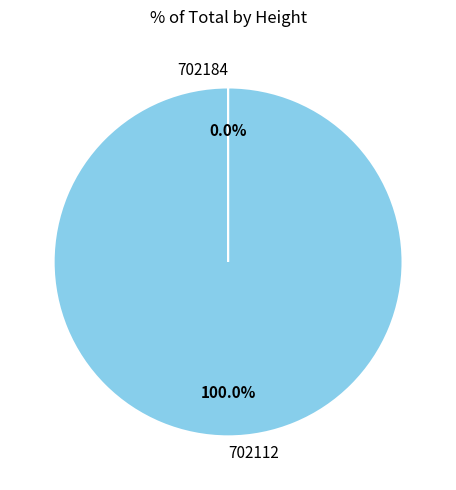

What is the largest slice in the pie chart?

702112